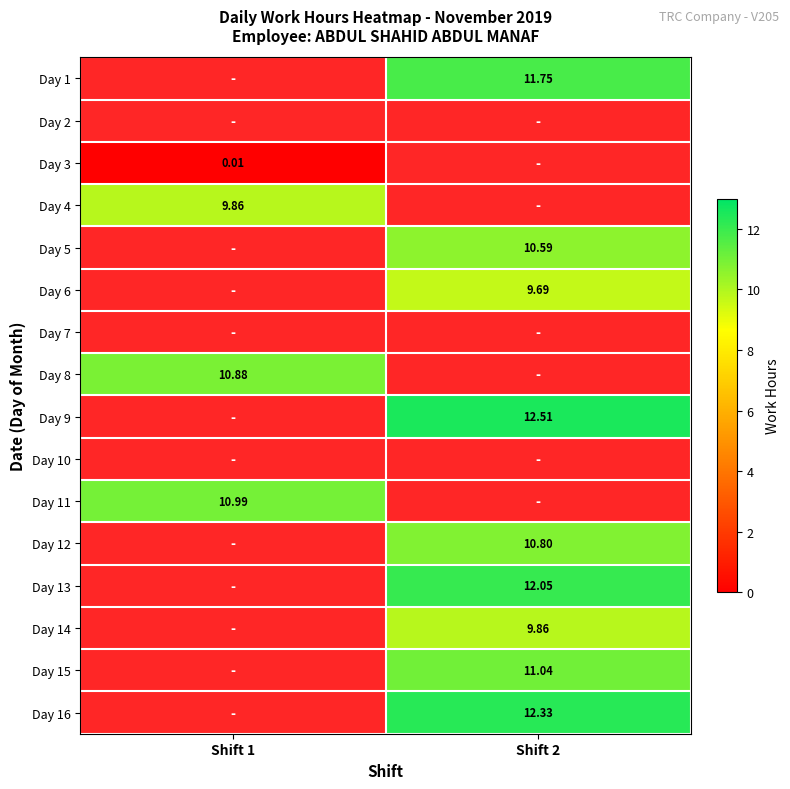

List the labels in order of Day 8 value, largest first.

Shift 1, Shift 2